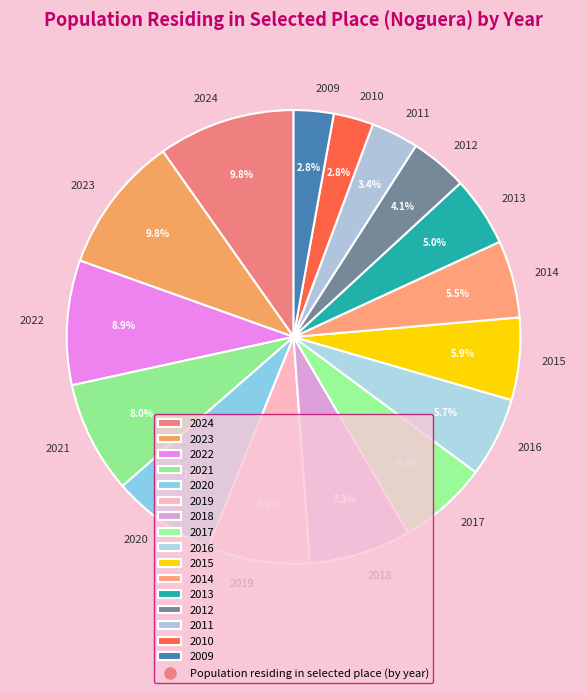

Is there a majority slice in this chart?

No